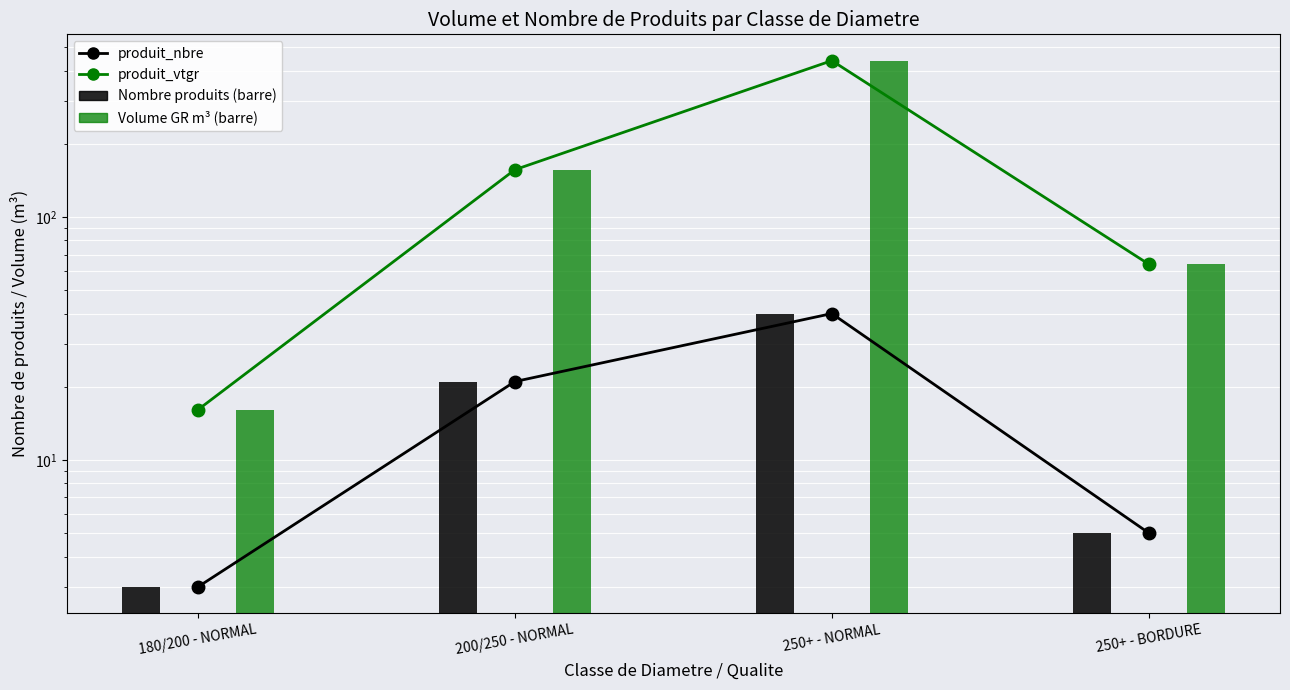

At which label does produit_vtgr (line) reach its minimum?

180/200 - NORMAL